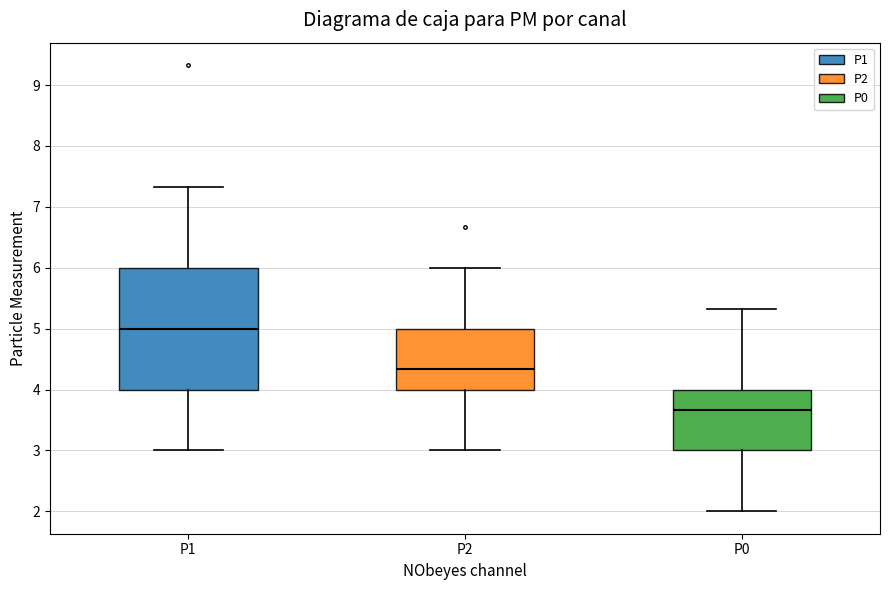

Reading left to right, transcribe this box plot: for each box, give where its median line is, the range the box spans, and where its two whiskers end, as read against the y-axis. The values are not printed on the chart, so give them approximately, as read against the axis.

P1: median 5.0, box 4.0 to 6.0, whiskers 3.0 to 7.3
P2: median 4.3, box 4.0 to 5.0, whiskers 3.0 to 6.0
P0: median 3.7, box 3.0 to 4.0, whiskers 2.0 to 5.3